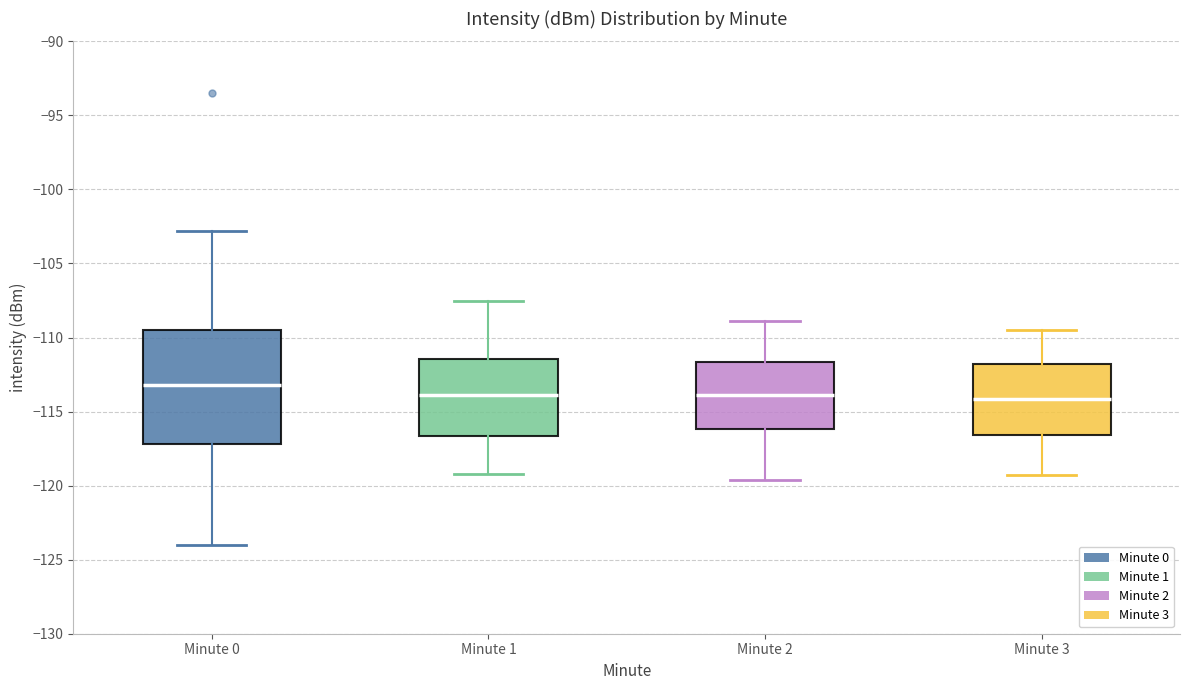

Where is the upper edge of the box for Minute 3 on the y-axis? The values are not printed on the chart, so give them approximately, as read against the axis.

-112.0